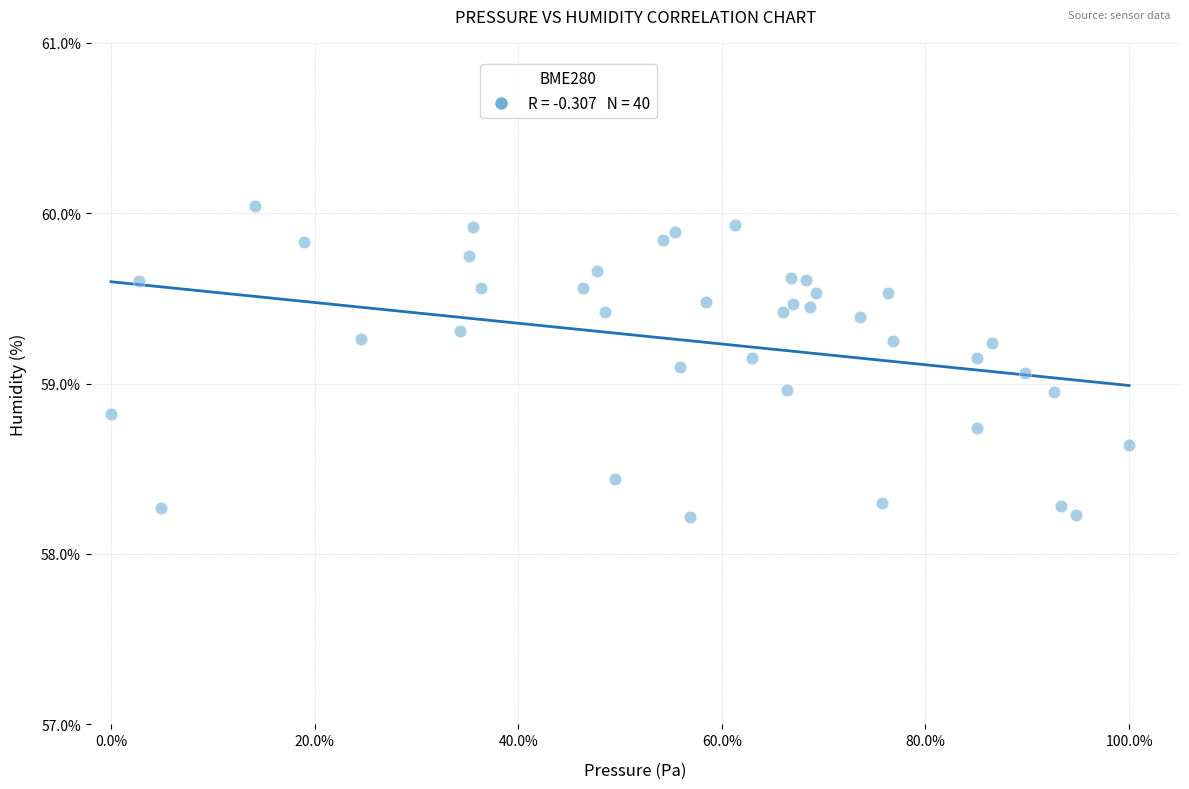

What is the range of Y values (max minus min)?

1.8